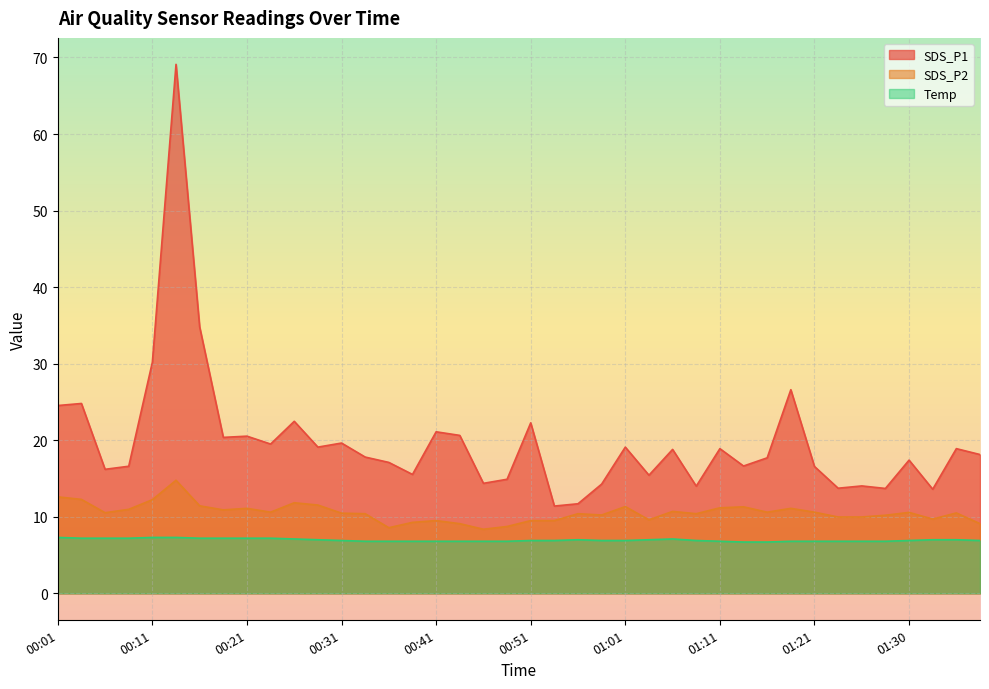

List the series in order of their overall mean, highest first.

SDS_P1, SDS_P2, Temp